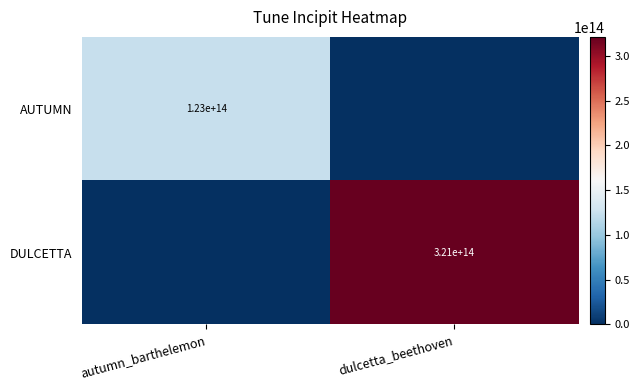

The value of AUTUMN at autumn_barthelemon is 123000000000000. True or false?

True